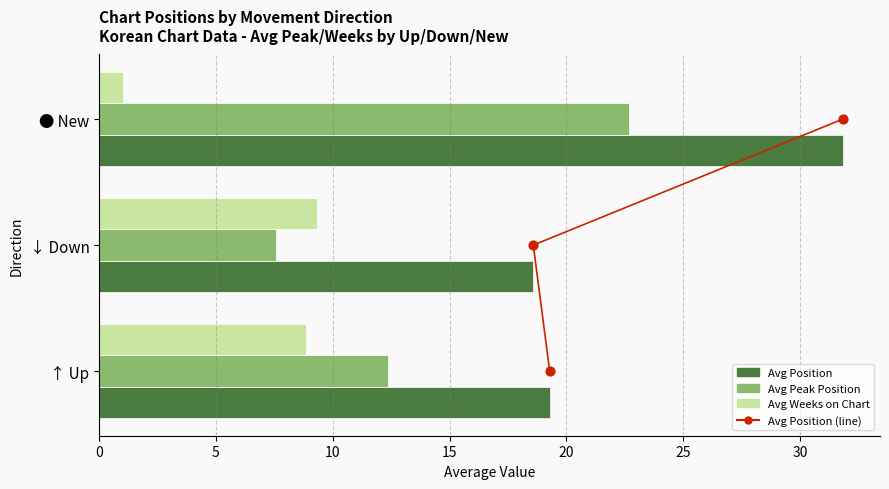

Which series has the largest total across all categories?

Avg Position